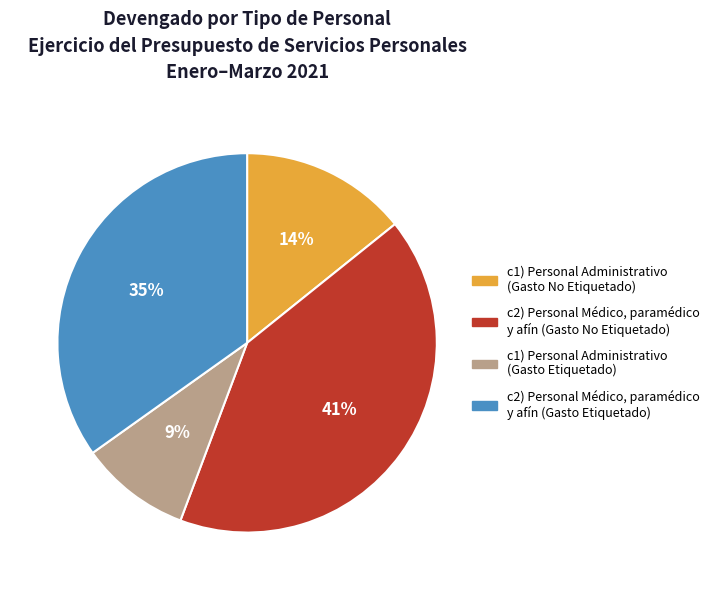

To the nearest percent, what percentage of the pie is c2) Personal Médico, paramédico y afín (Gasto No Etiquetado)?

41%